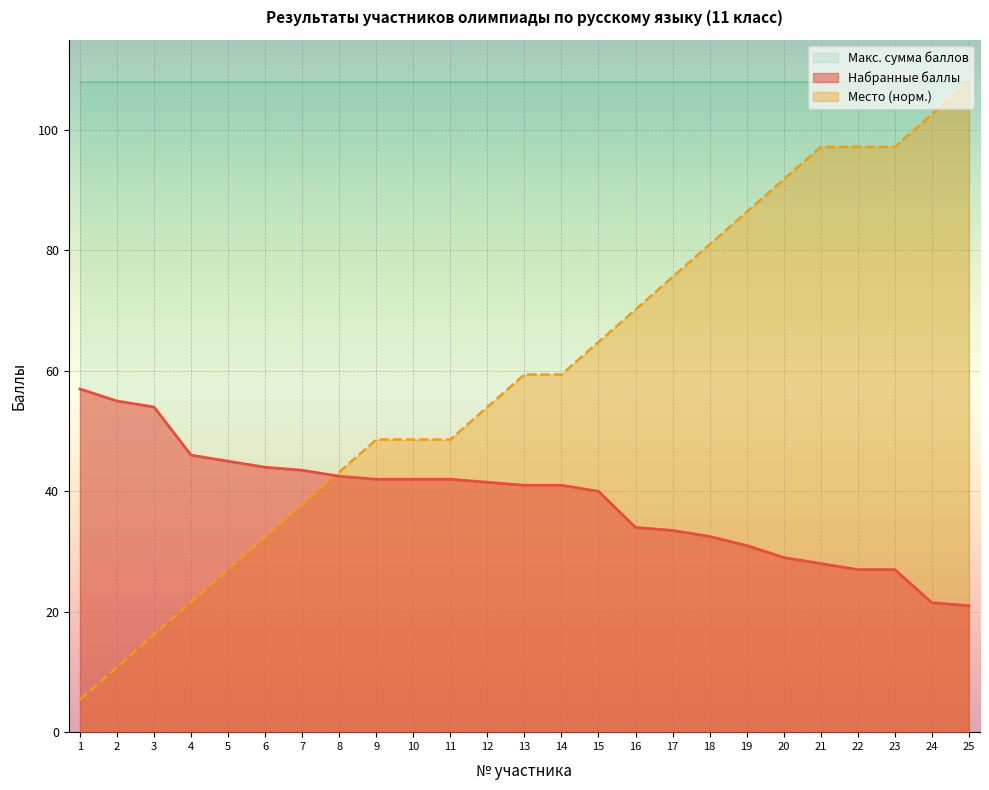

At 5, list the series in order from smallest to largest.

Место (норм.), Набранные баллы, Макс. сумма баллов